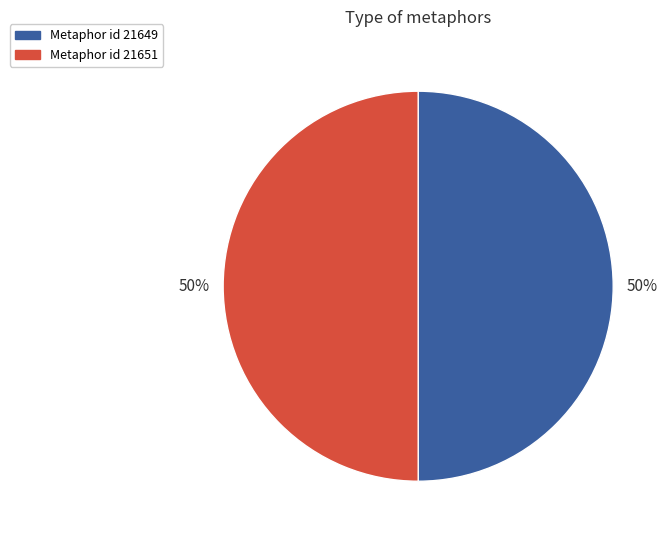

To the nearest percent, what is the average slice percentage?

50%